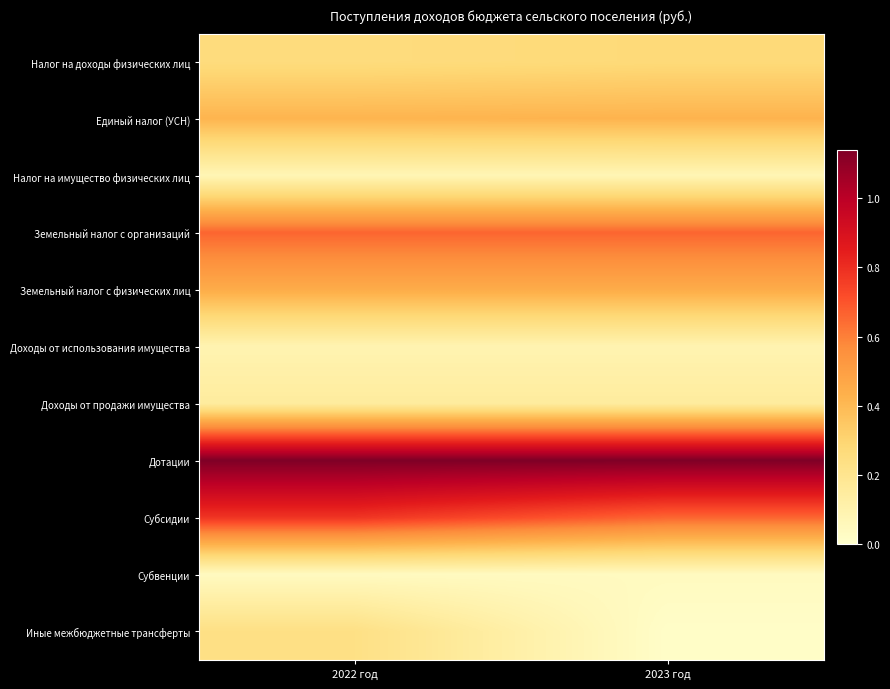

Reading right to left, transcribe all the data shown in this chart.

Налог на доходы физических лиц: 2023 год=2739945.0	2022 год=2604511.0
Единый налог (УСН): 2023 год=4224234.0	2022 год=4182410.0
Налог на имущество физических лиц: 2023 год=742000.0	2022 год=742000.0
Земельный налог с организаций: 2023 год=6600000.0	2022 год=6600000.0
Земельный налог с физических лиц: 2023 год=4509000.0	2022 год=4509000.0
Доходы от использования имущества: 2023 год=891000.0	2022 год=891000.0
Доходы от продажи имущества: 2023 год=1500000.0	2022 год=1500000.0
Дотации: 2023 год=11409415.0	2022 год=11409415.0
Субсидии: 2023 год=6607802.3	2022 год=7827802.3
Субвенции: 2023 год=395100.0	2022 год=395100.0
Иные межбюджетные трансферты: 2023 год=140616.0	2022 год=2325774.5